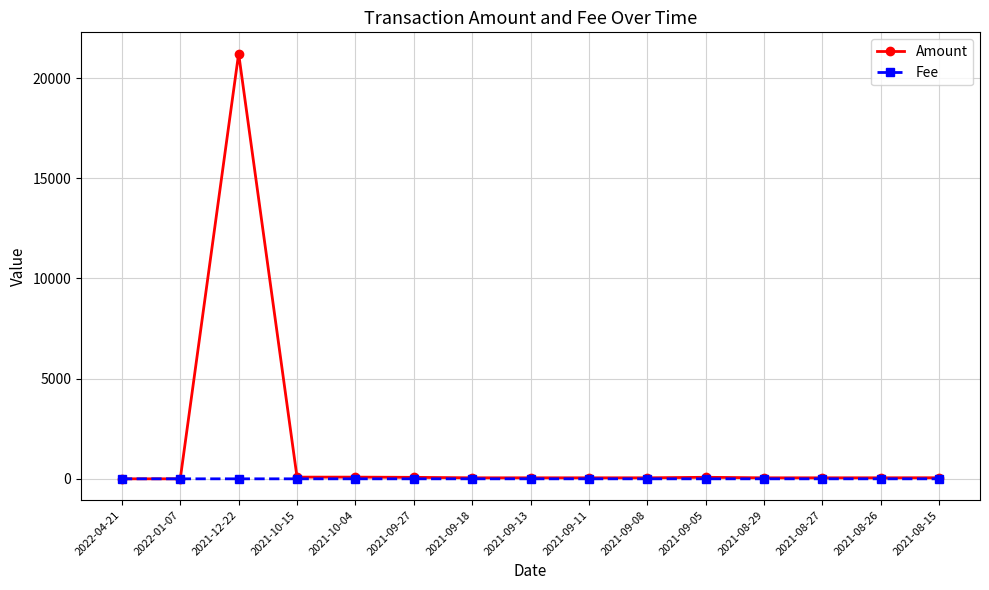

Rank the series by their maximum value, from highest to lowest.

Amount, Fee